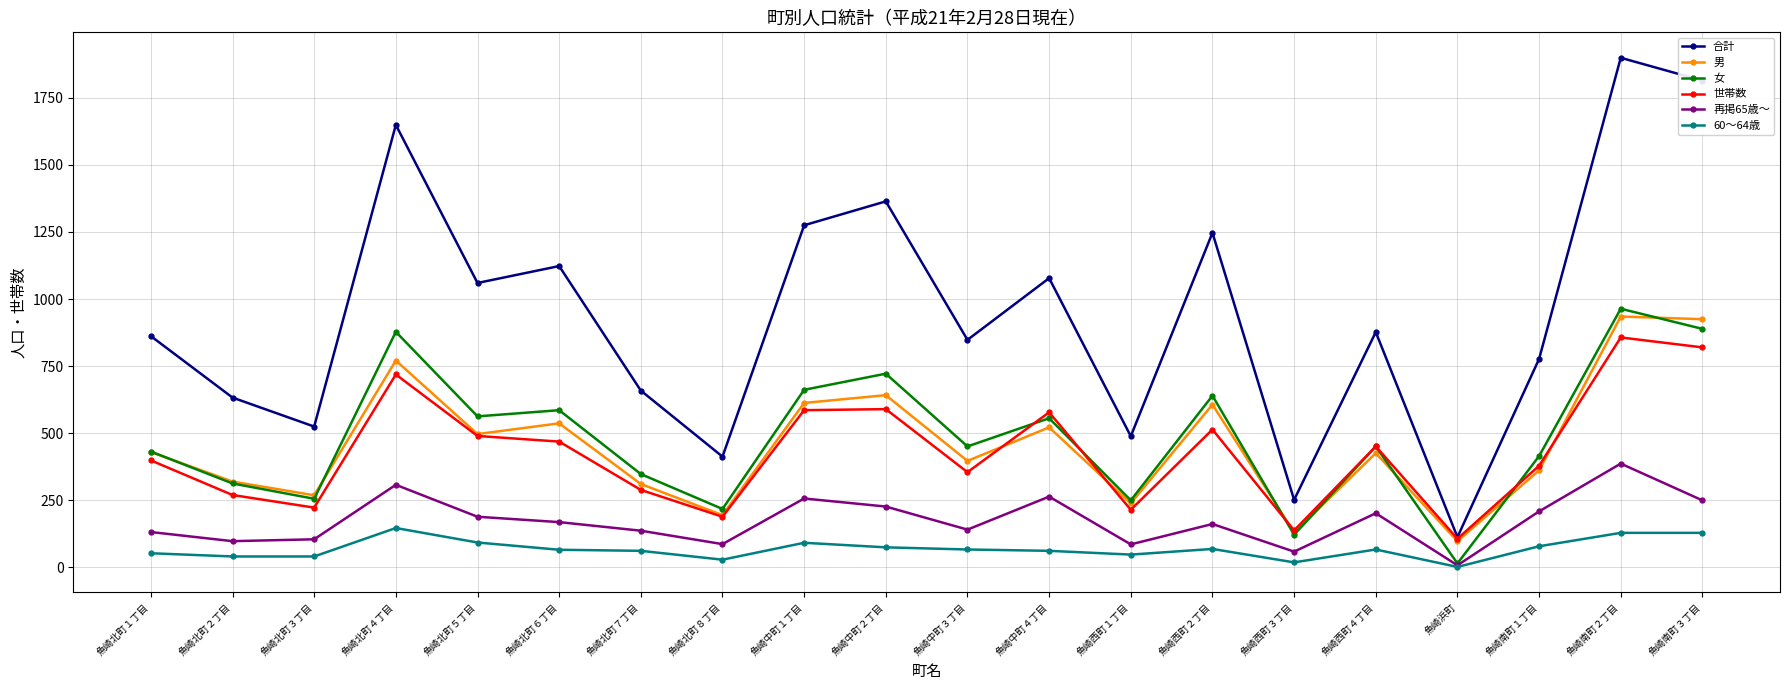

Rank the series by their maximum value, from lowest to highest.

60～64歳, 再掲65歳～, 世帯数, 男, 女, 合計